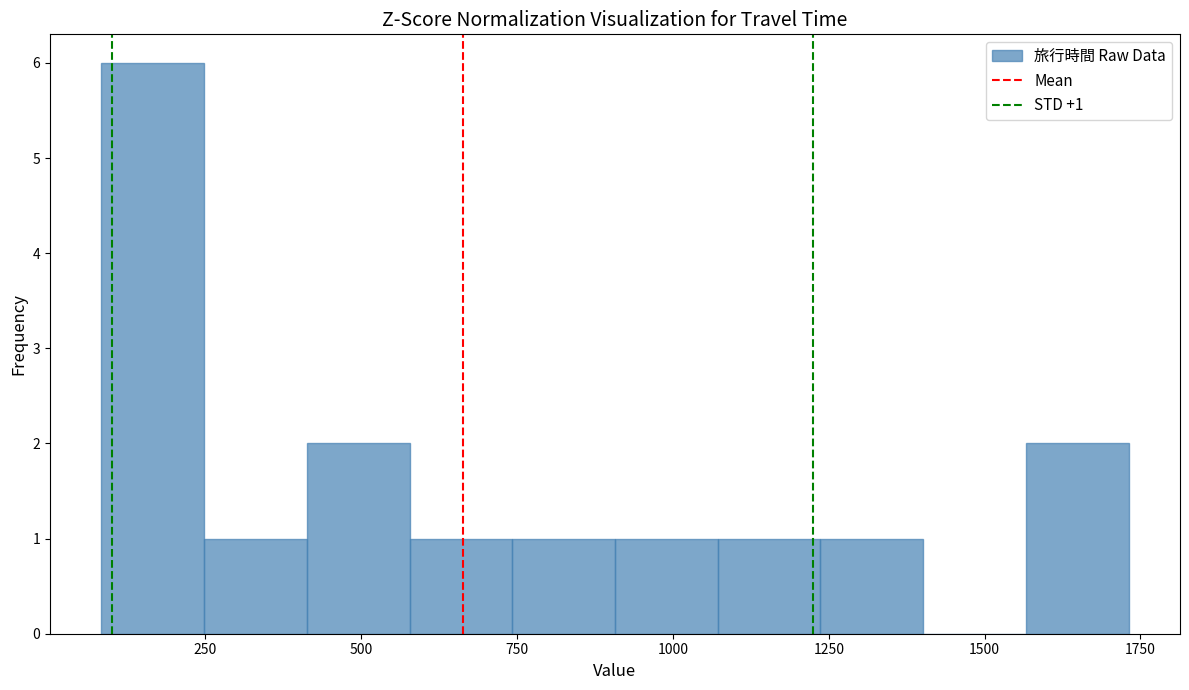

Around what value on the x-axis is the tallest bar? Give the approximate position of its centre, as read against the axis.

150